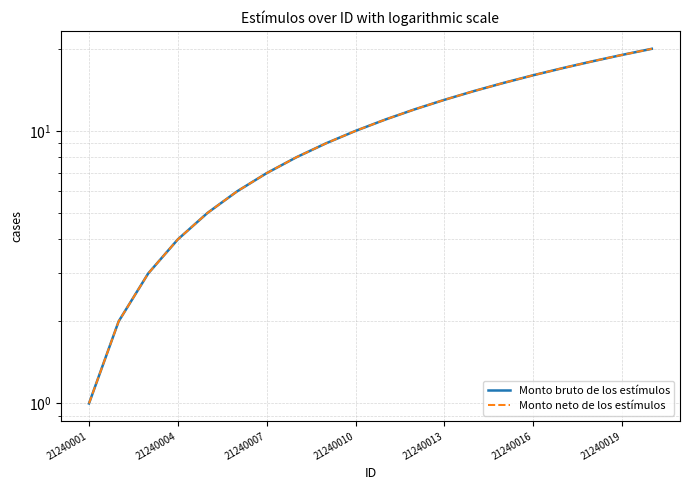

What value does the Monto bruto de los estímulos series have at 17, to the nearest 10?

20